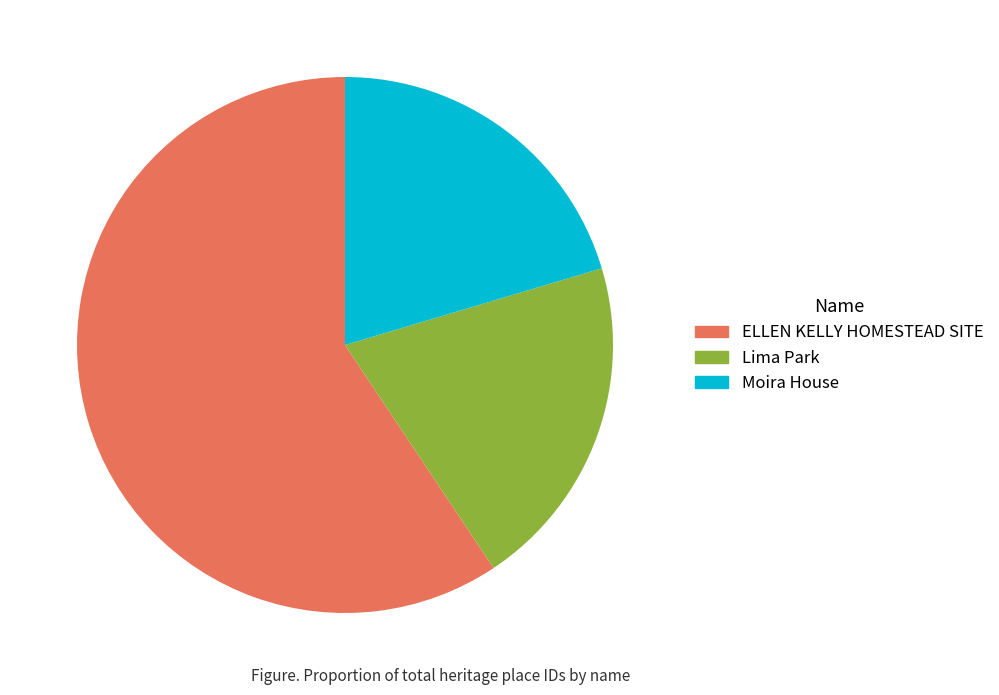

Which slice is the largest?

ELLEN KELLY HOMESTEAD SITE